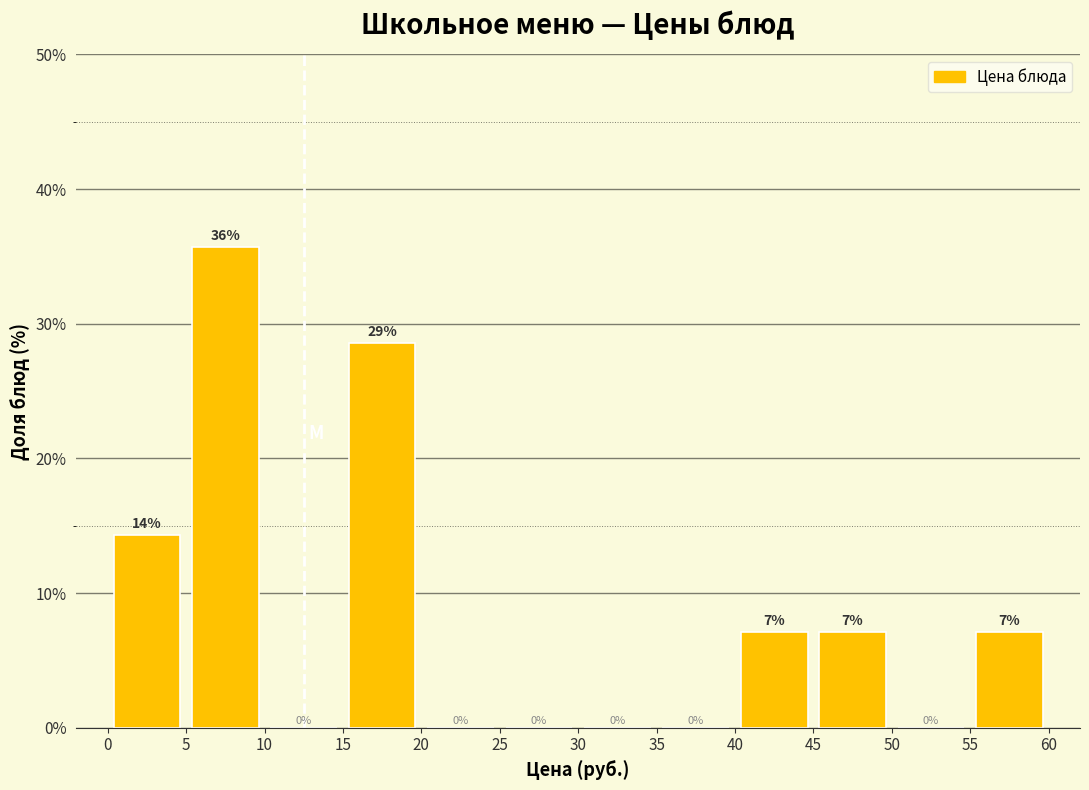

Which range on the x-axis has the tallest bar?

5 to 10